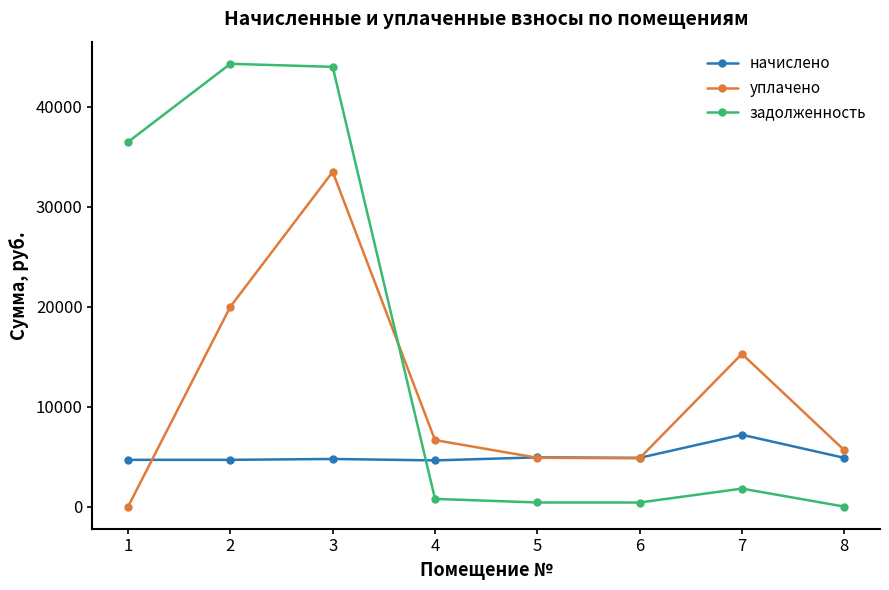

What are all the series names shown in the legend?

начислено, уплачено, задолженность